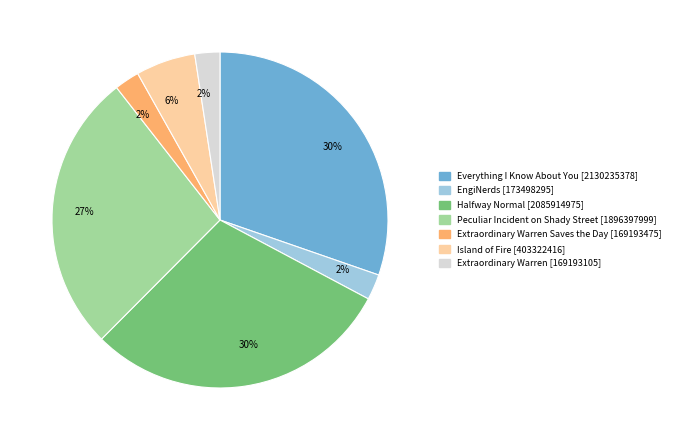

Combined, do Extraordinary Warren Saves the Day [169193475] and Extraordinary Warren [169193105] account for over 50%?

No